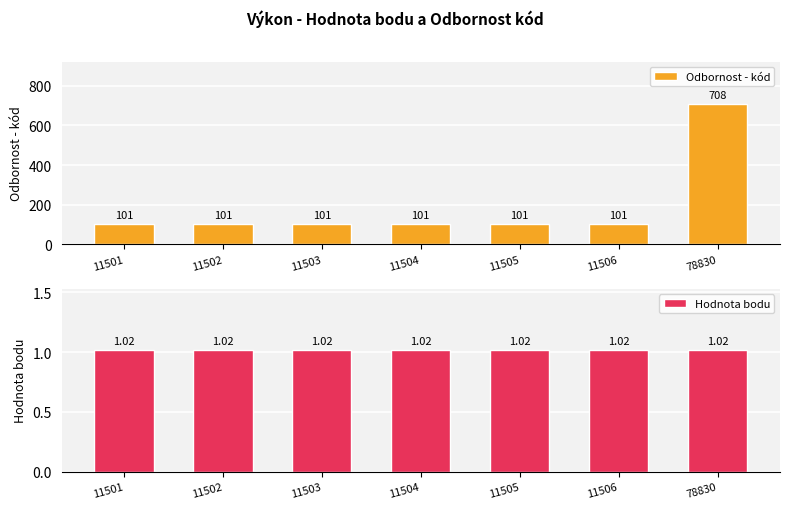

What is the minimum value shown in the chart?

1.0